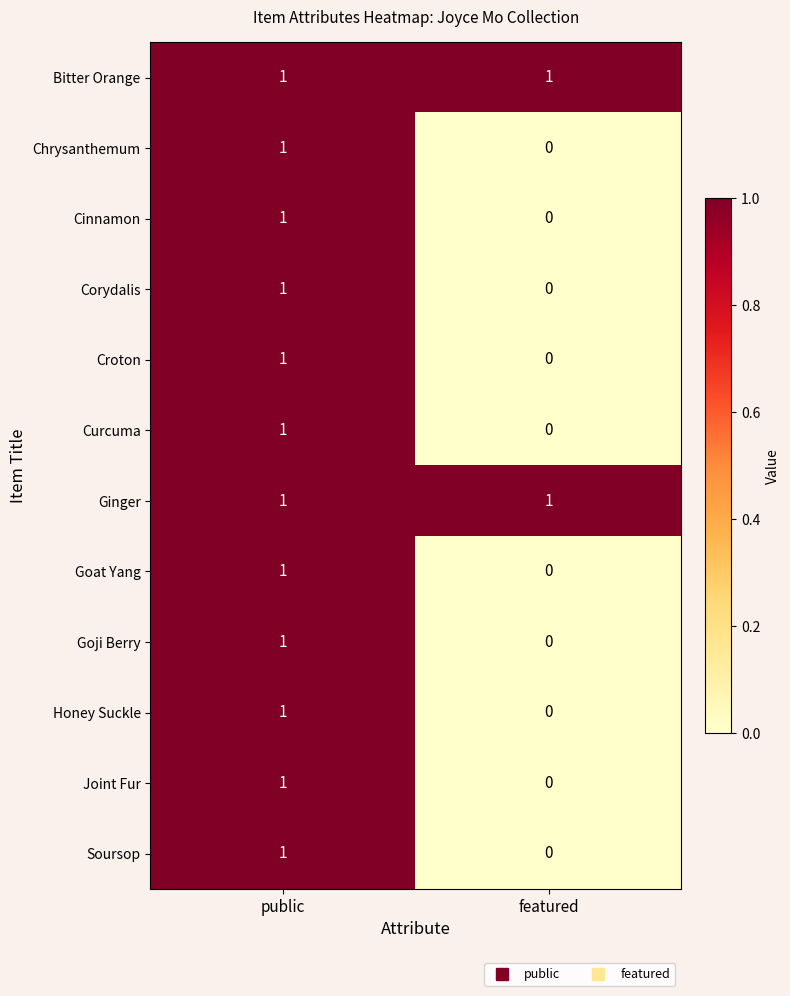

Reading right to left, list all the values displayed in this chart.

Bitter Orange: featured=1	public=1
Chrysanthemum: featured=0	public=1
Cinnamon: featured=0	public=1
Corydalis: featured=0	public=1
Croton: featured=0	public=1
Curcuma: featured=0	public=1
Ginger: featured=1	public=1
Goat Yang: featured=0	public=1
Goji Berry: featured=0	public=1
Honey Suckle: featured=0	public=1
Joint Fur: featured=0	public=1
Soursop: featured=0	public=1